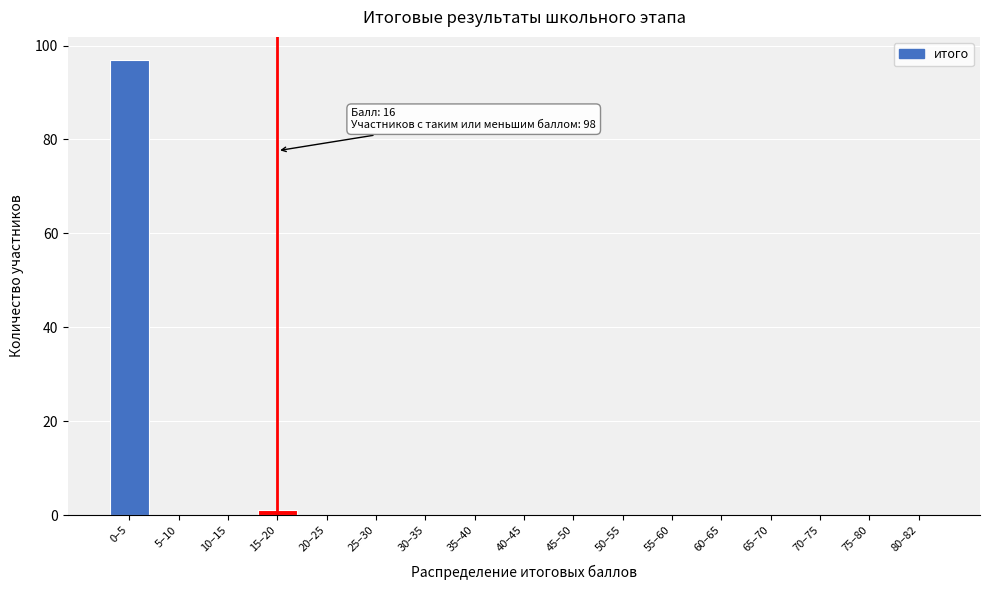

Reading right to left, extract all data points from this chart.

80–82=0	75–80=0	70–75=0	65–70=0	60–65=0	55–60=0	50–55=0	45–50=0	40–45=0	35–40=0	30–35=0	25–30=0	20–25=0	15–20=1	10–15=0	5–10=0	0–5=97